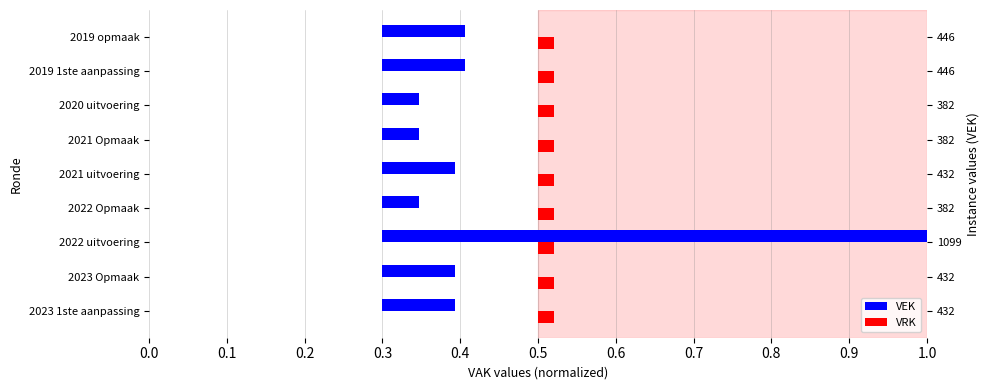

At how many categories does at least one series exceed 0?

9